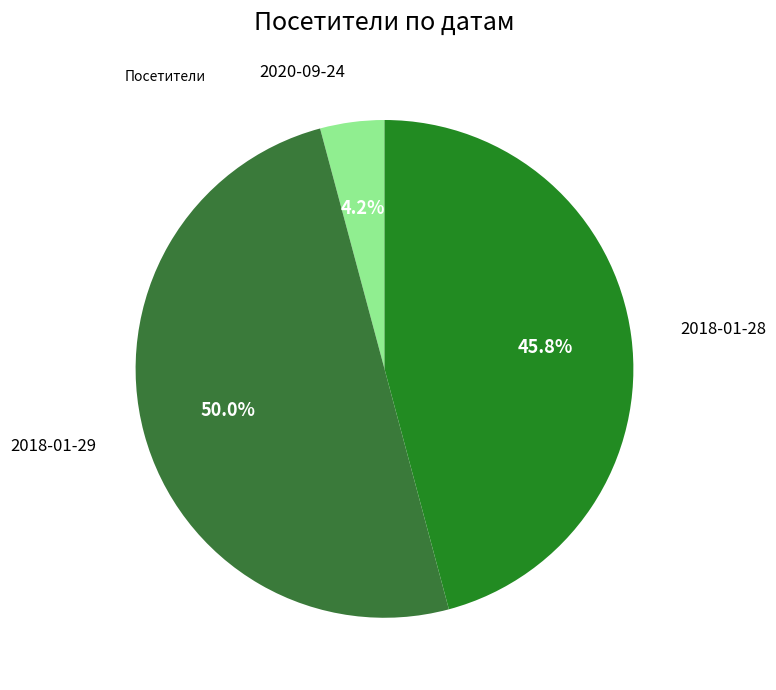

How many segments does this pie chart have?

3